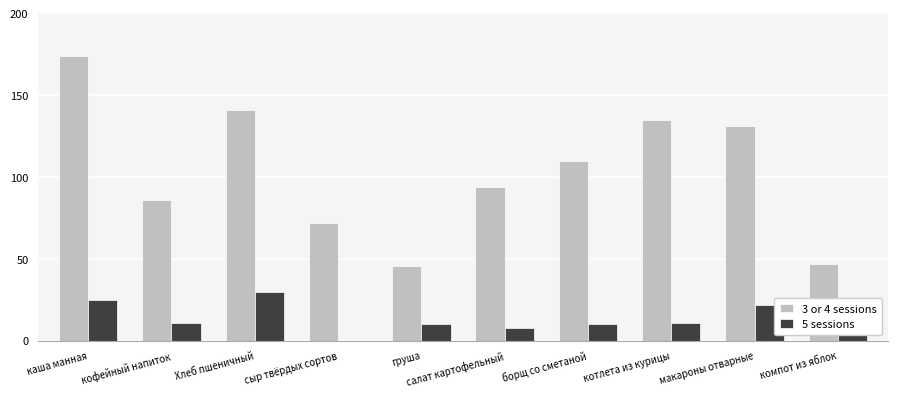

Which label corresponds to the largest value in the chart?

каша манная